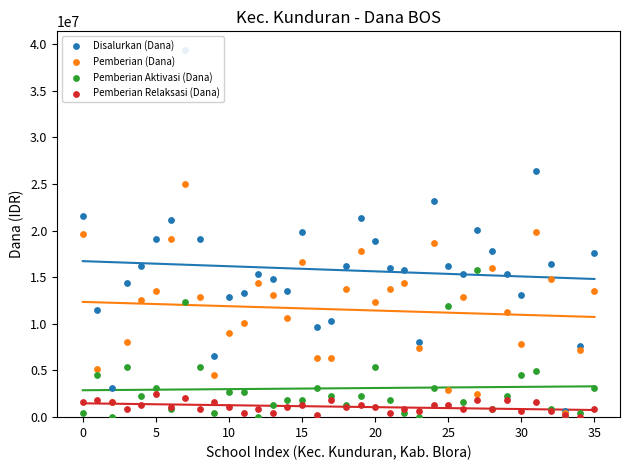

Which series has the largest total across all categories?

Disalurkan (Dana)